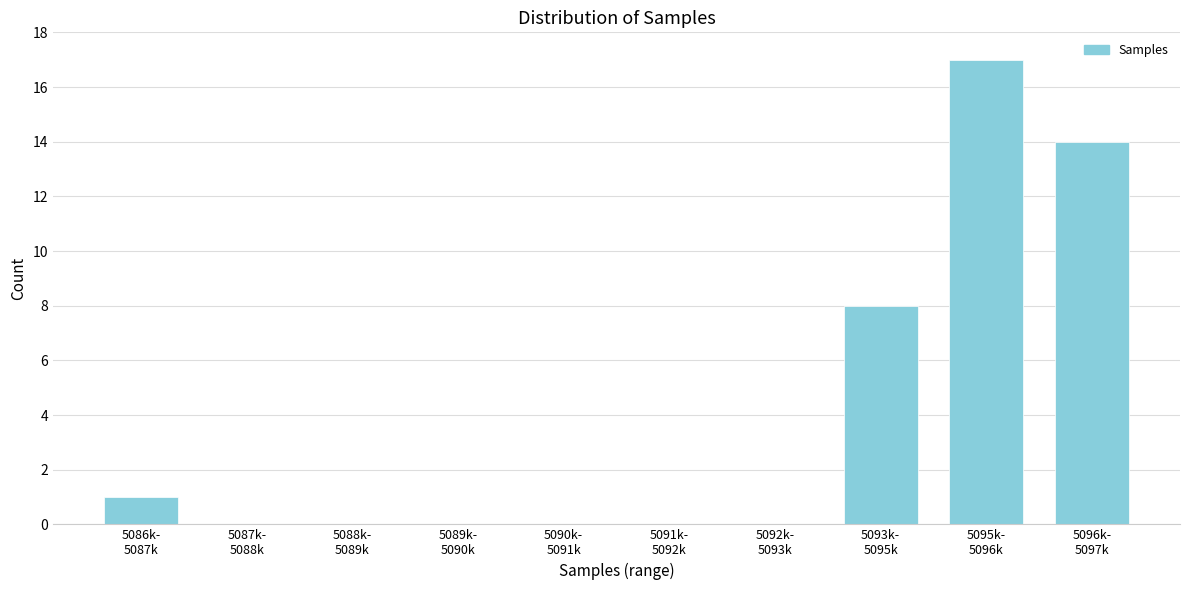

What is the sum of all values?

40